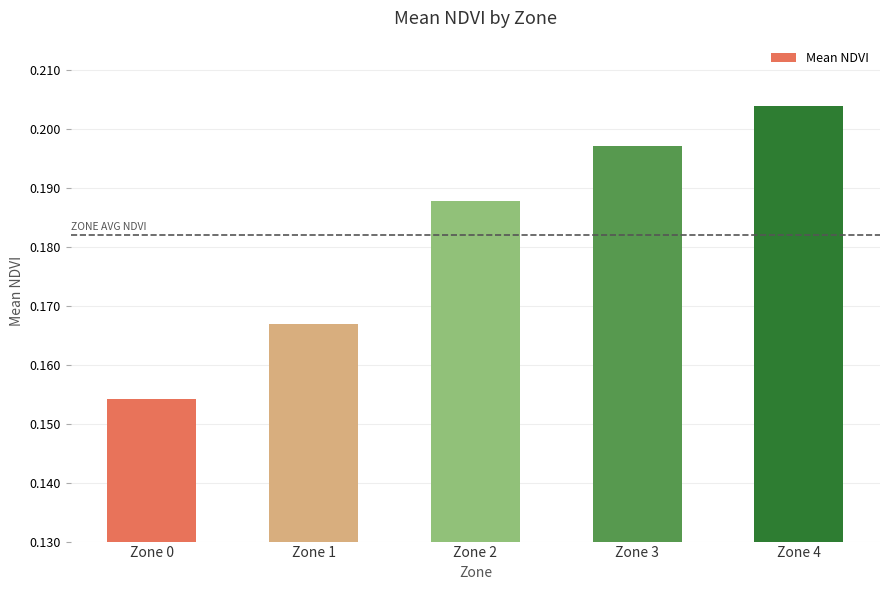

Which category has the highest value across all series?

Zone 4